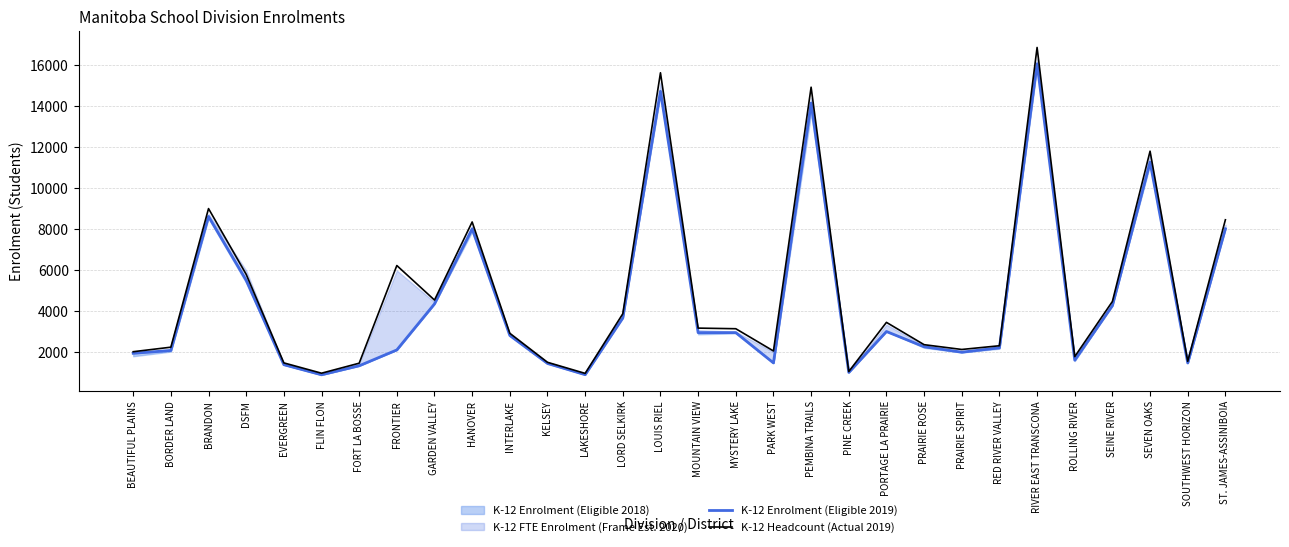

What is the maximum value shown in the chart?

16851.0